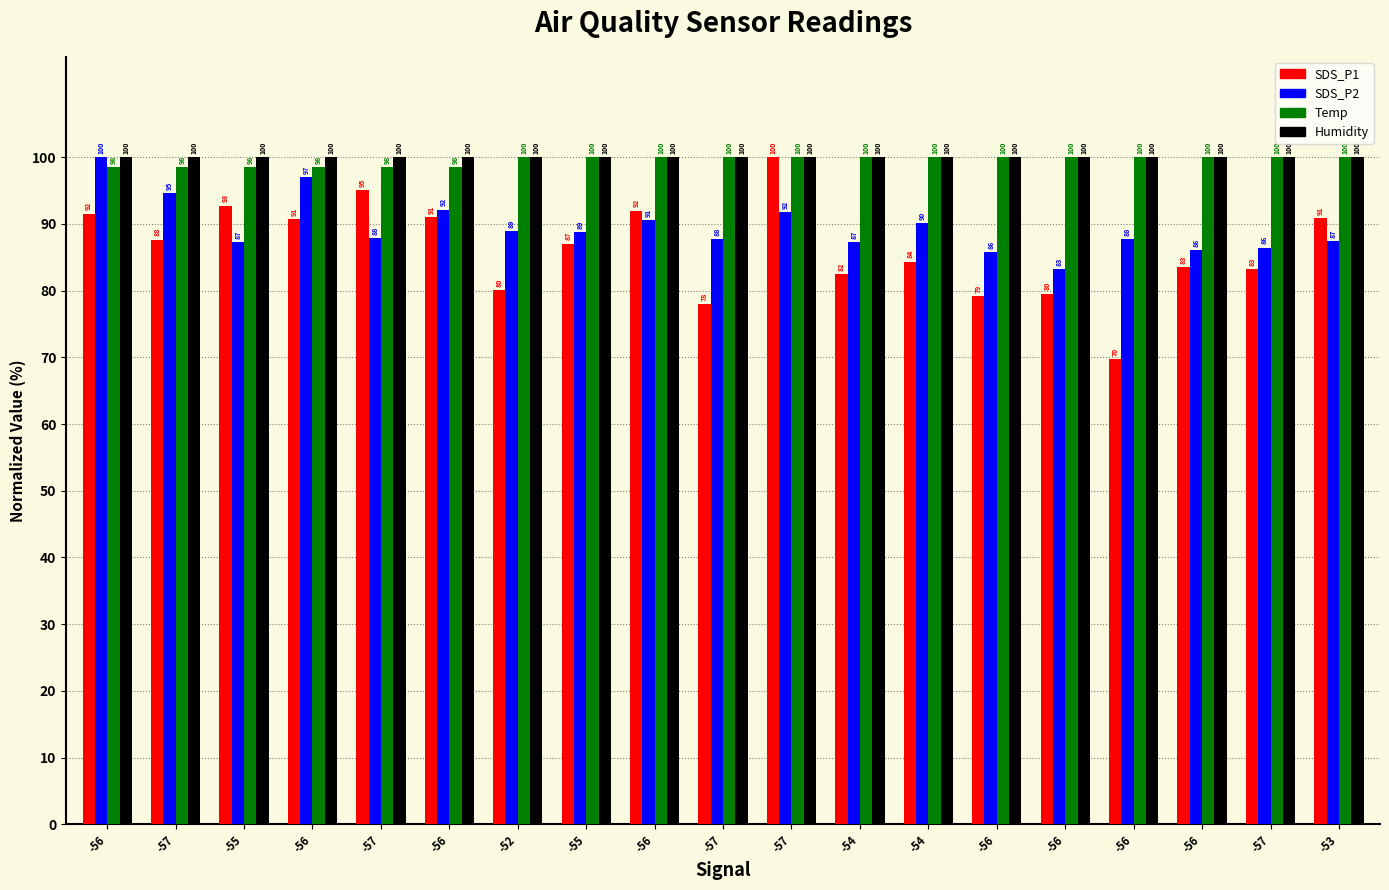

How many data points in SDS_P2 are less than 87?

4